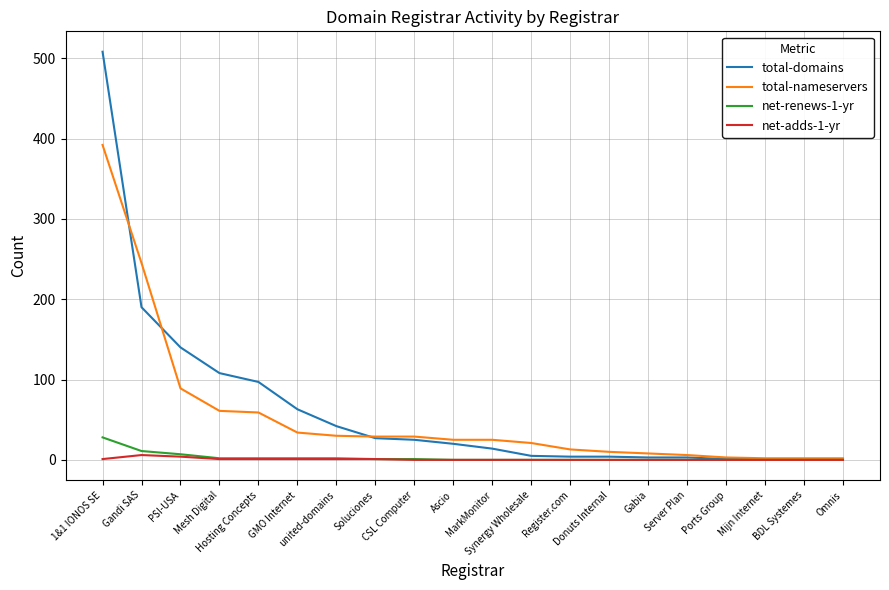

Which series has the widest spread of values?

total-domains